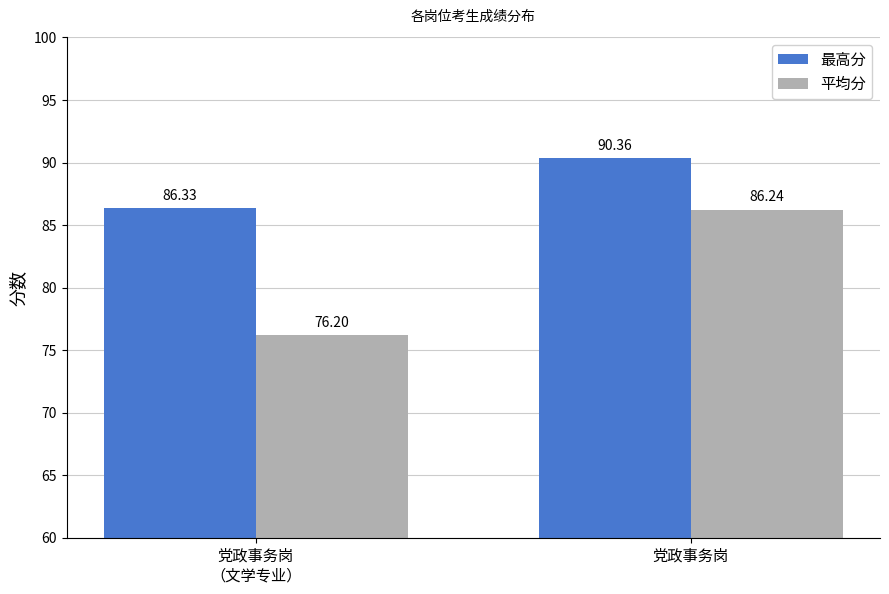

How many groups of bars are there?

2